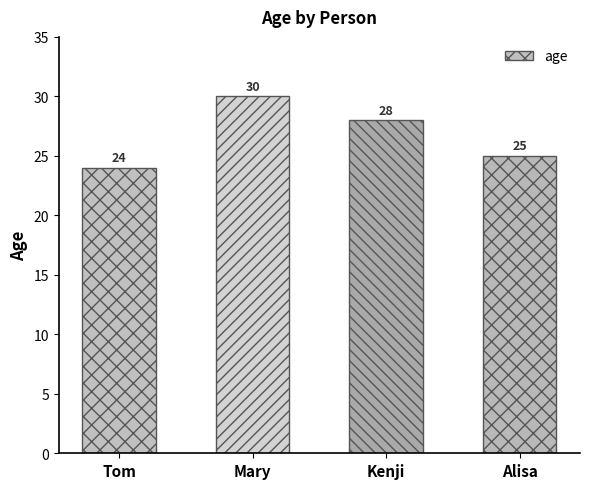

At which label does the data first exceed 28?

Mary